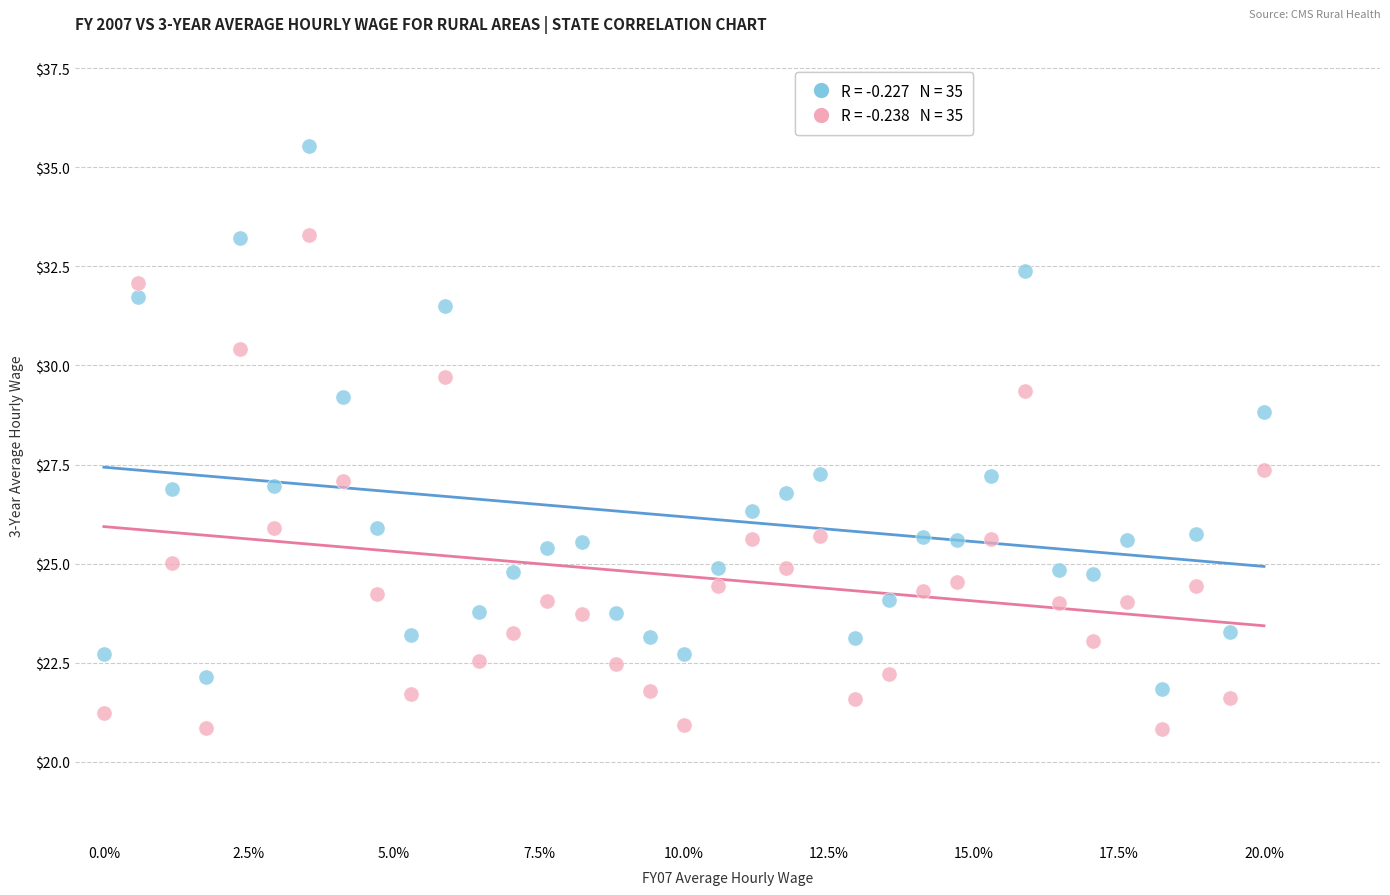

Across all data points, what is the range of Y values (max minus min)?

14.7